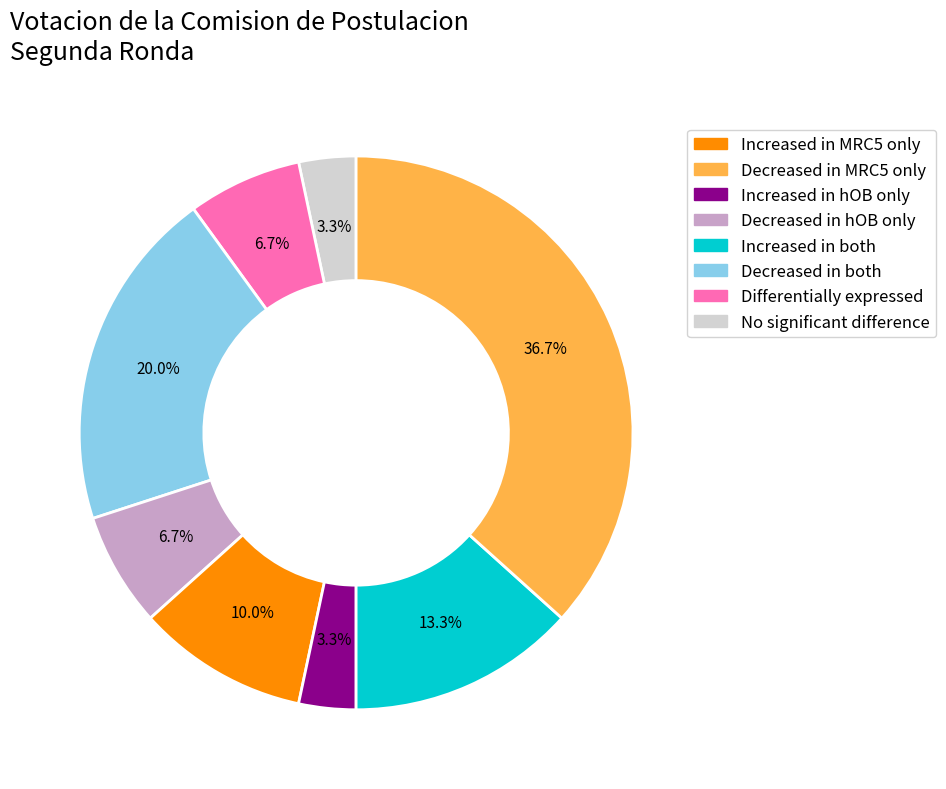

Does any single category account for the majority?

No